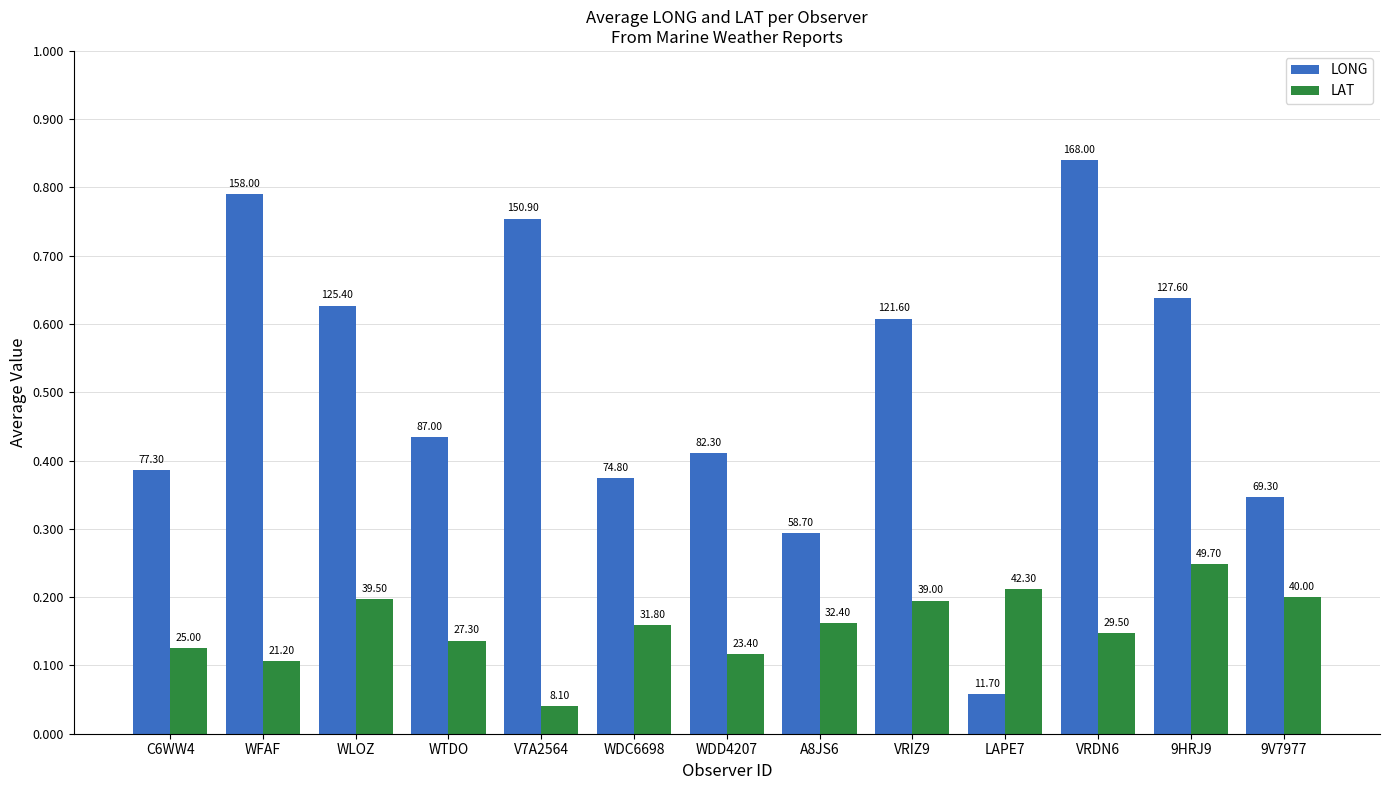

What is the value of the LONG bar at the 2nd from the left?

158.0